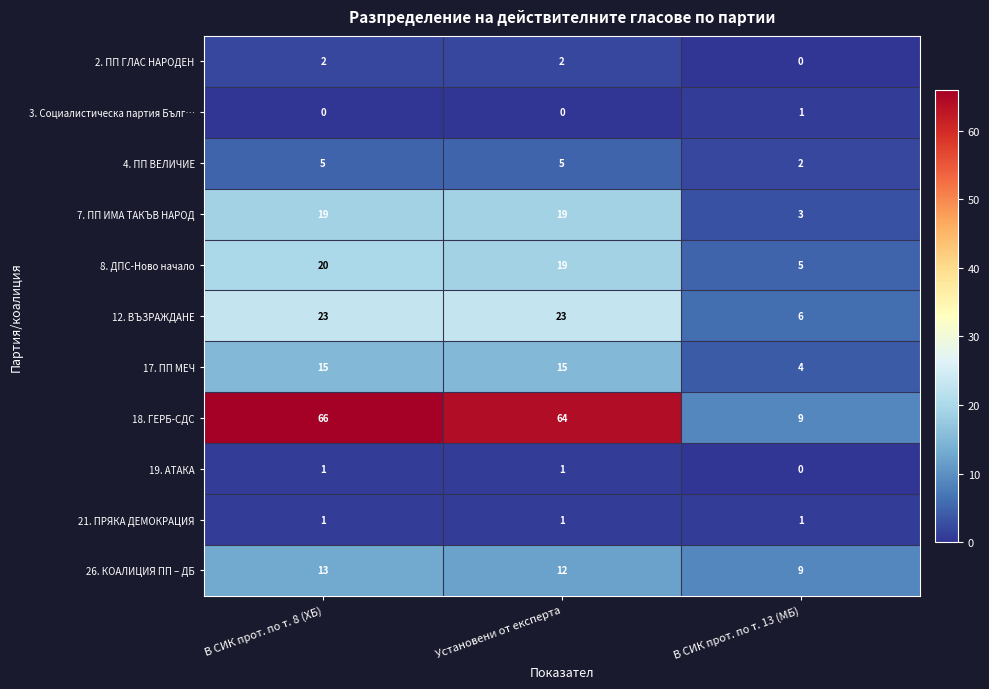

Which series has the widest spread of values?

18. ГЕРБ-СДС